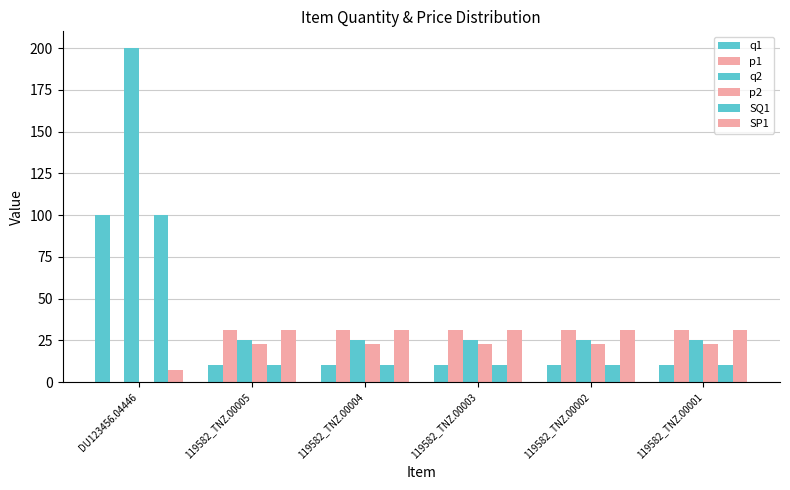

The value of q1 at 119582_TNZ.00005 is 10.0. True or false?

True